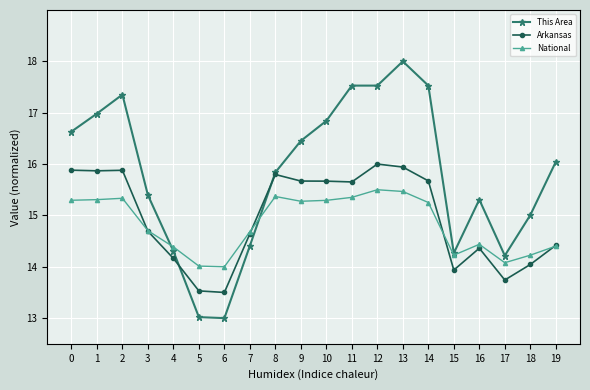

The value of National at 19 is 9.4. True or false?

False